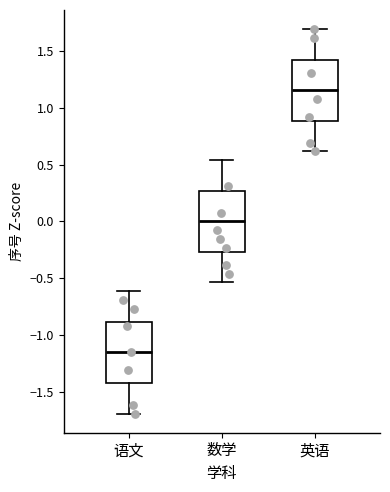

Reading left to right, read every box against the y-axis: the position of its median line, the range the box covers, and the ends of its whiskers. The values are not printed on the chart, so give them approximately, as read against the axis.

语文: median -1.15, box -1.40 to -0.90, whiskers -1.70 to -0.60
数学: median 0.00, box -0.25 to 0.25, whiskers -0.55 to 0.55
英语: median 1.15, box 0.90 to 1.40, whiskers 0.60 to 1.70